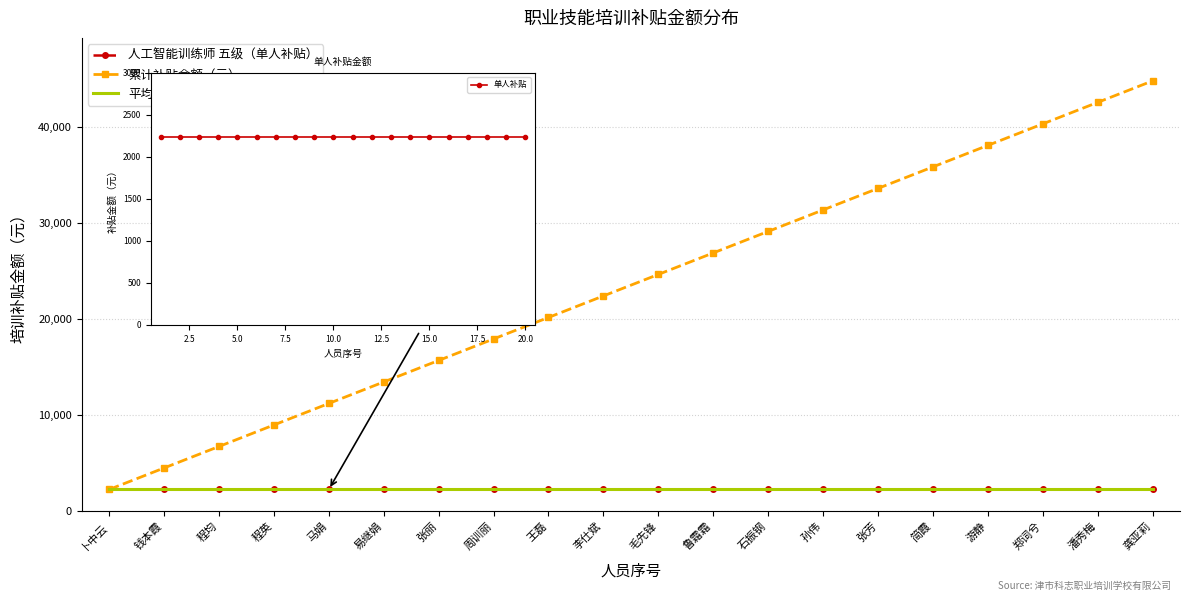

What is the sum of all 单人补贴 values?

44800